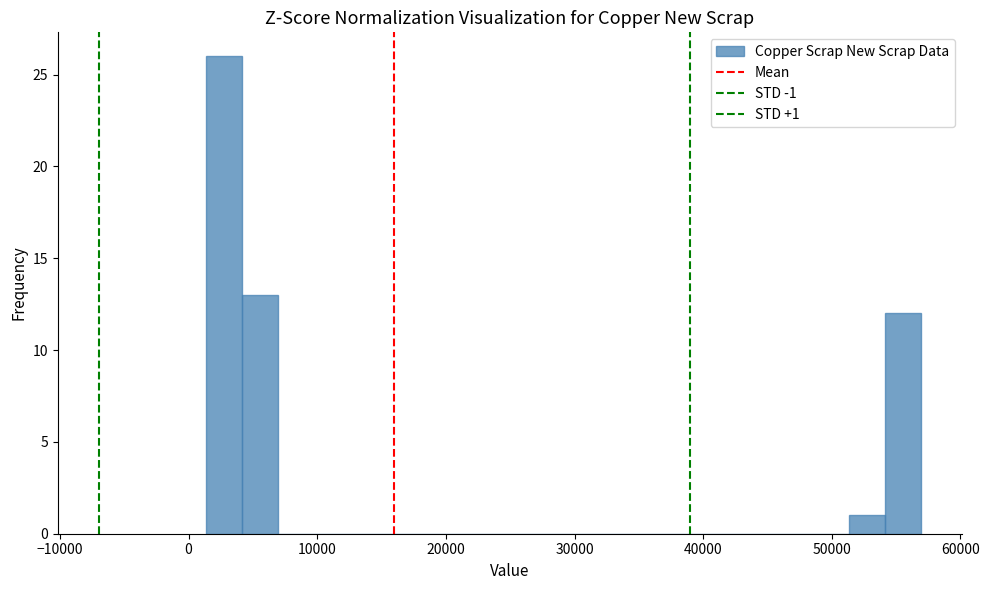

Read against the x-axis, roughly where is the centre of the tallest bar?

3000